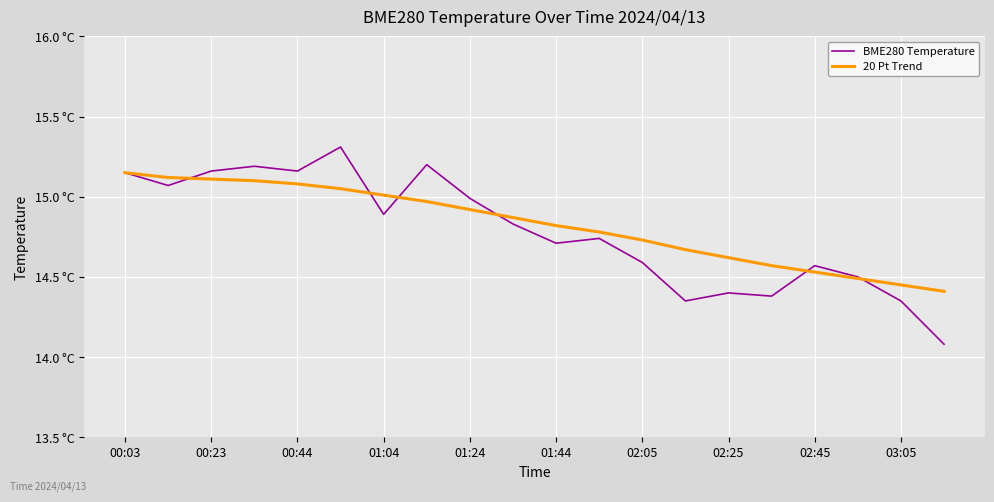

What are all the series names shown in the legend?

BME280 Temperature, 20 Pt Trend